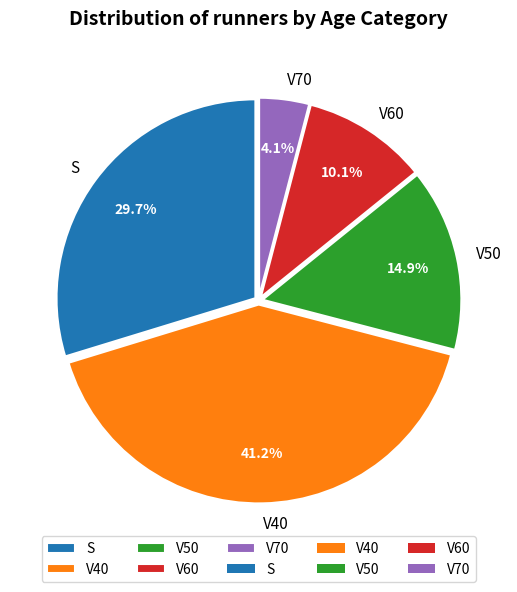

What portion of the pie excludes S?

70.3%